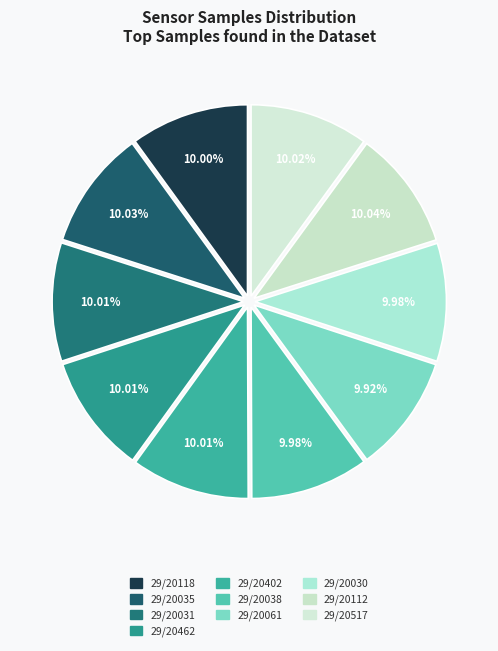

Does 29/20030 represent more than half of the total?

No